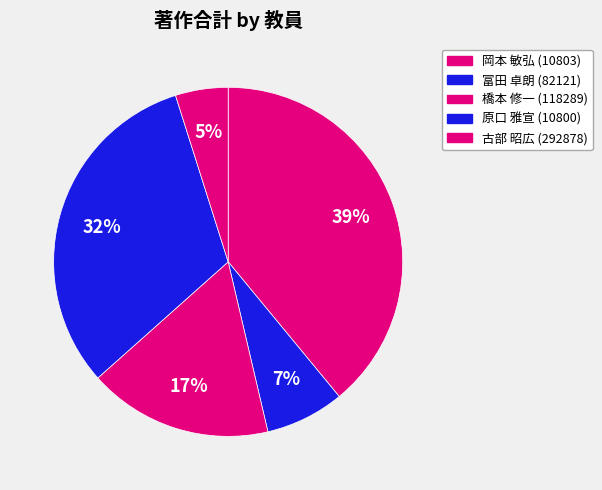

To the nearest percent, what percentage of the pie is 岡本 敏弘 (10803)?

39%